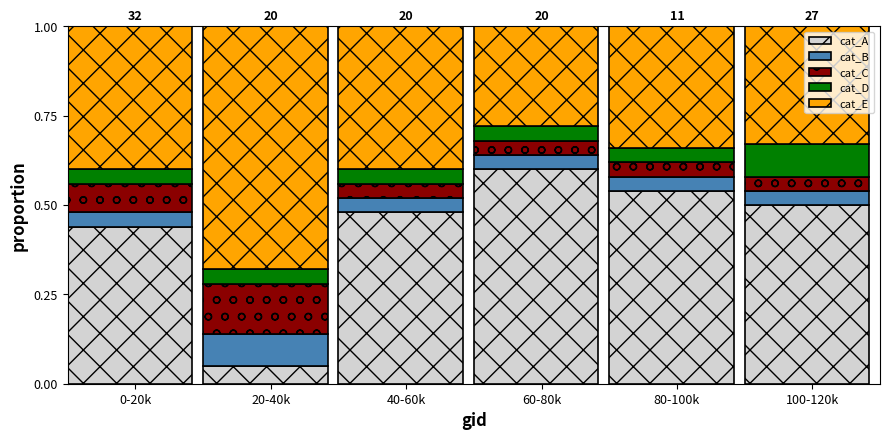

What is the sum of the cat_A values at 100-120k and 80-100k?

1.0